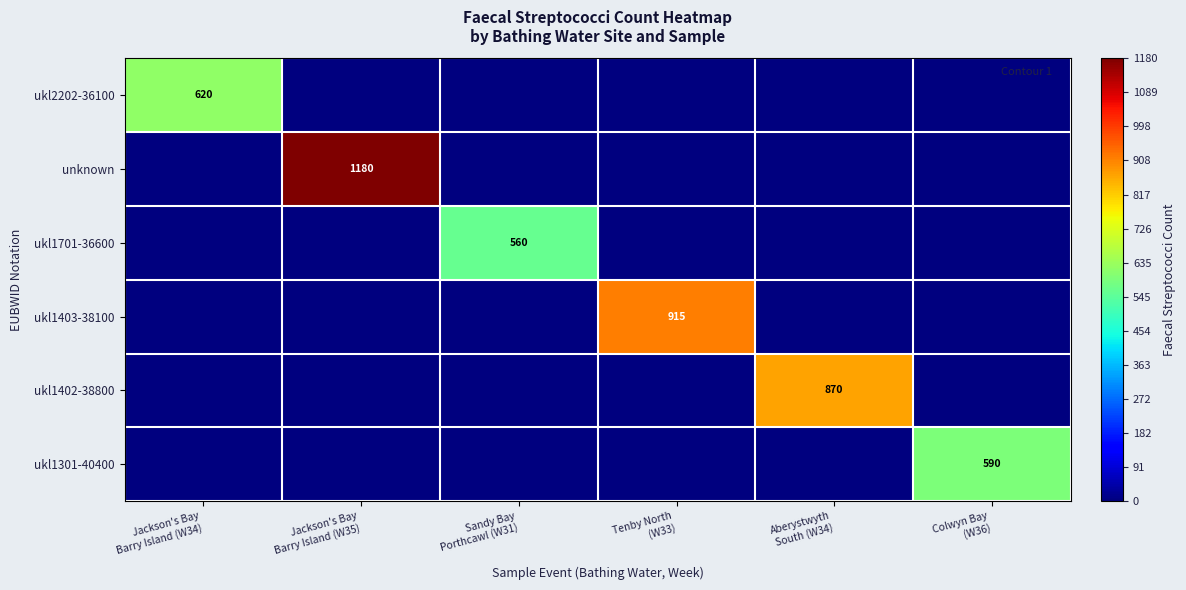

What is the difference between the highest and lowest values at Colwyn Bay
(W36)?

590